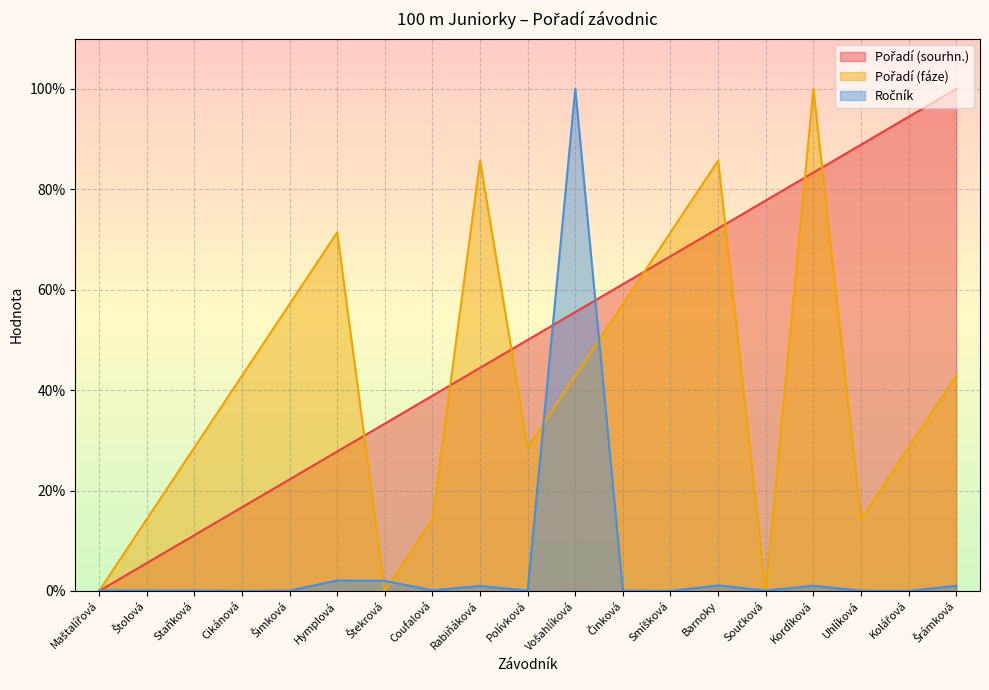

How many values in the Pořadí (sourhn.) series are below 50?

9